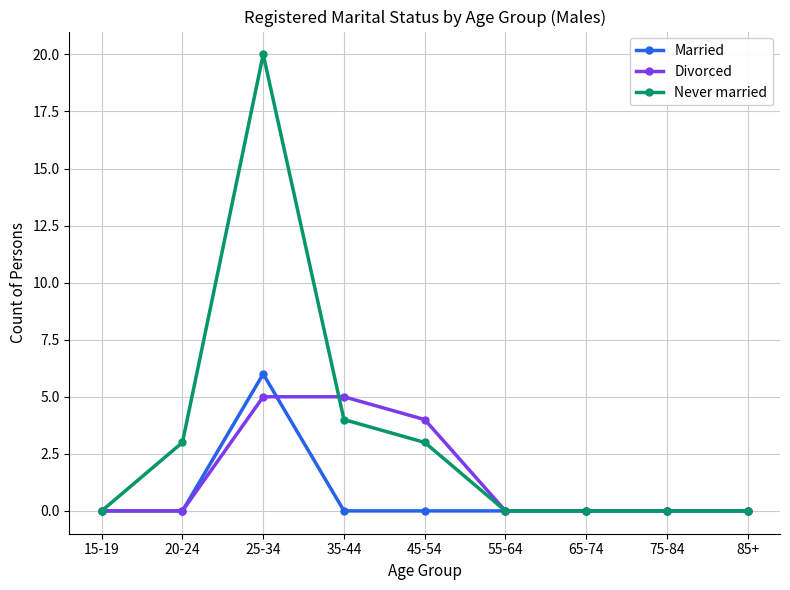

At how many categories does at least one series exceed 12?

1